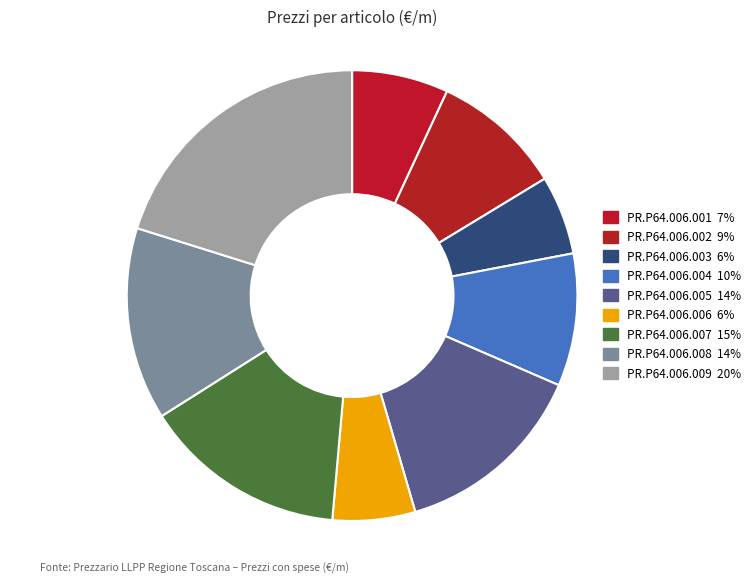

Between PR.P64.006.003 and PR.P64.006.006, which is larger?

PR.P64.006.006